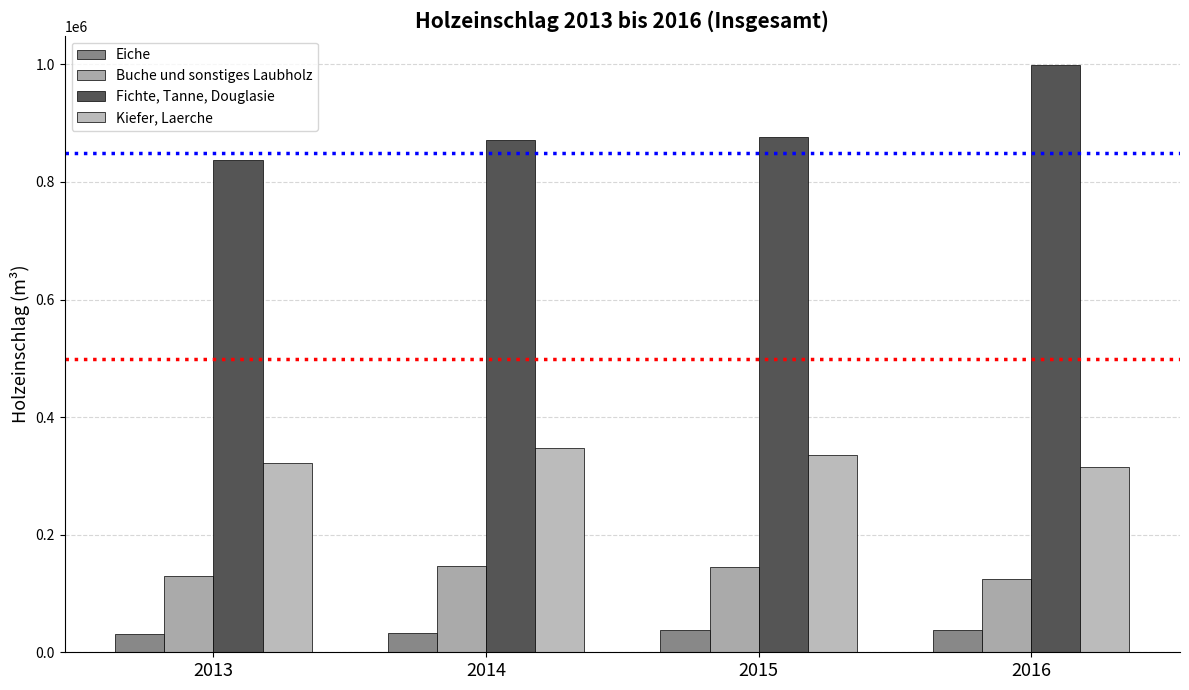

At how many categories does at least one series exceed 524558?

4